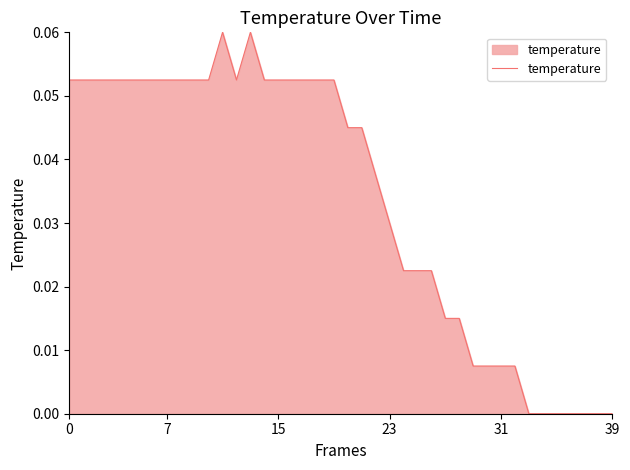

Does the chart have visible grid lines?

No